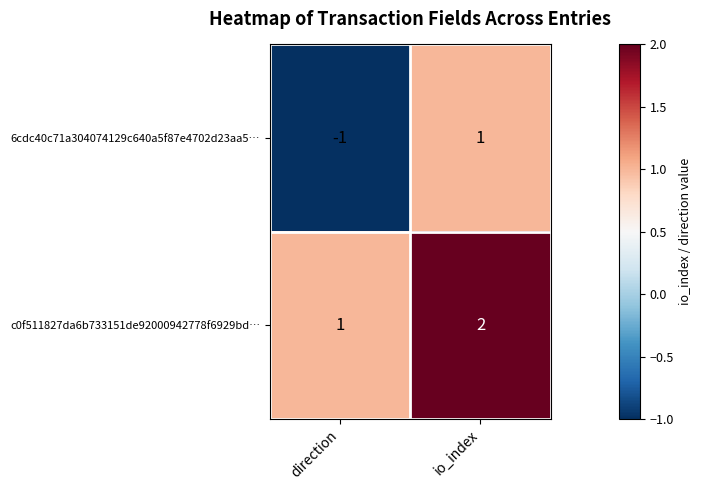

Which category has the highest value across all series?

io_index